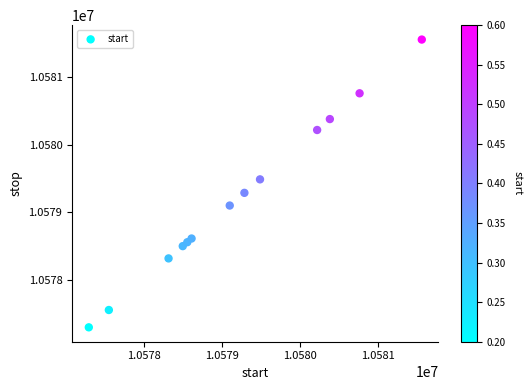

What is the range of Y values (max minus min)?

4267